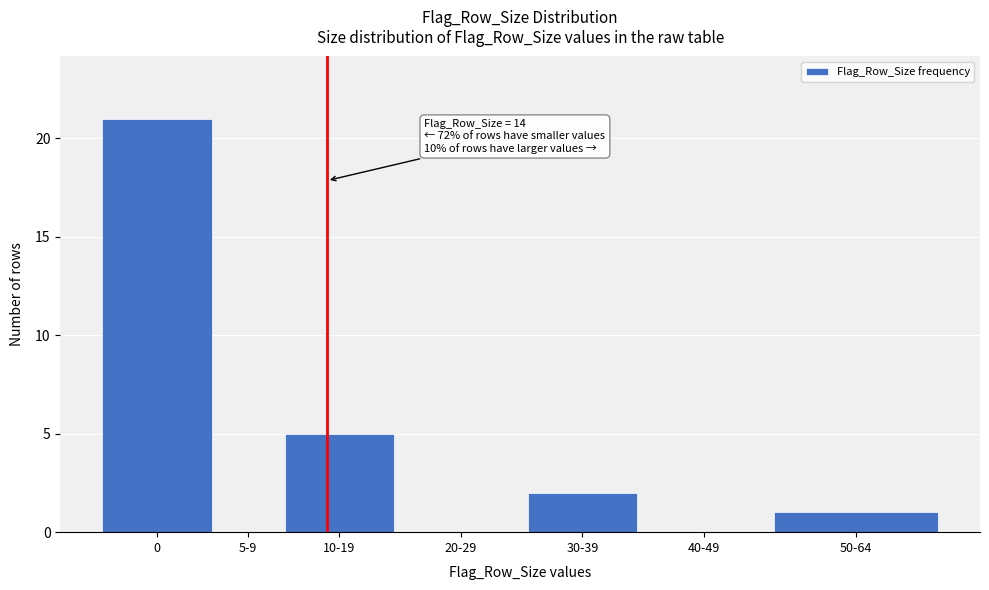

Reading left to right, transcribe all the data shown in this chart.

0=21	5-9=0	10-19=5	20-29=0	30-39=2	40-49=0	50-64=1